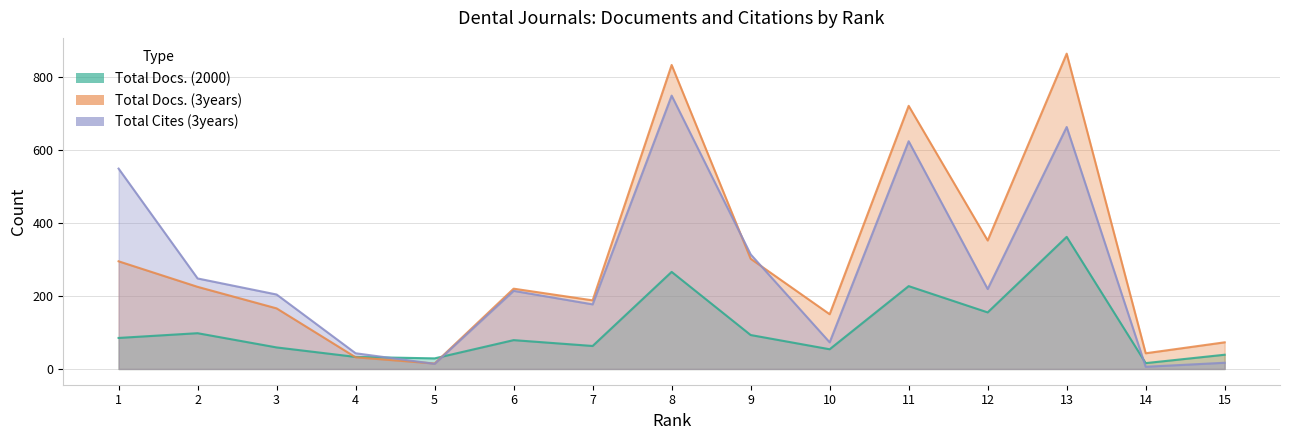

Where does the Total Docs. (3years) series first go above 220?

1